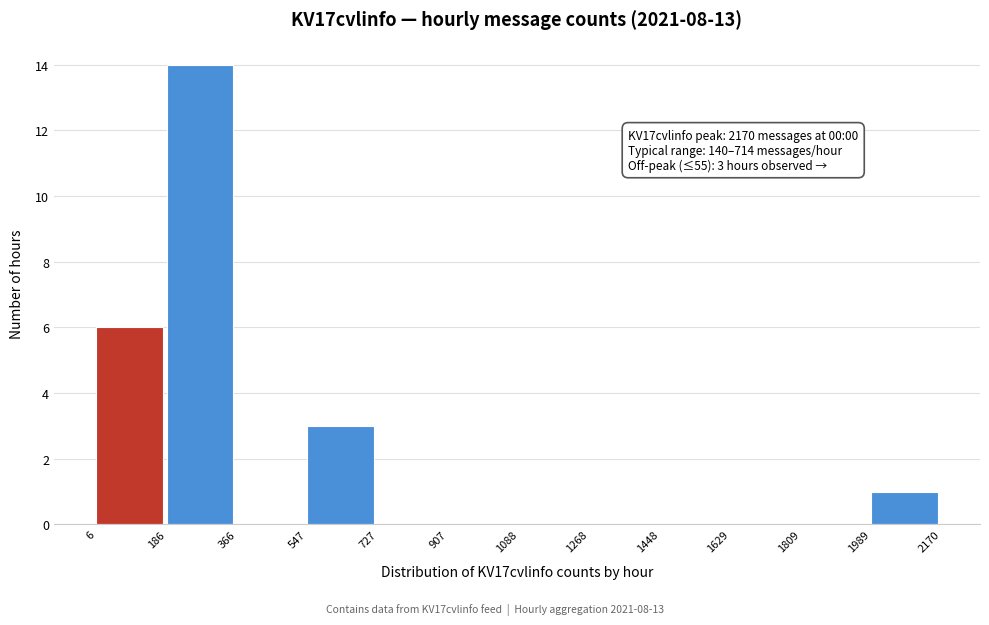

Over which range of the x-axis is the bar tallest?

186 to 366